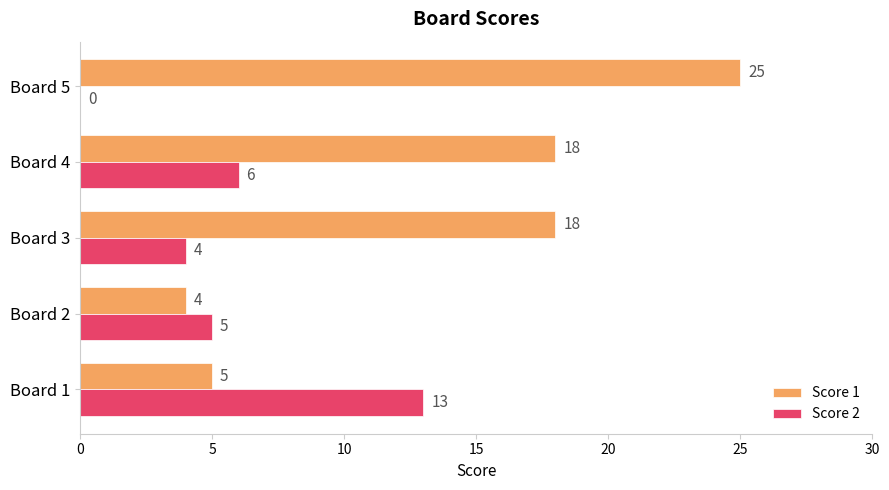

The value of Score 1 at Board 3 is 18. True or false?

True